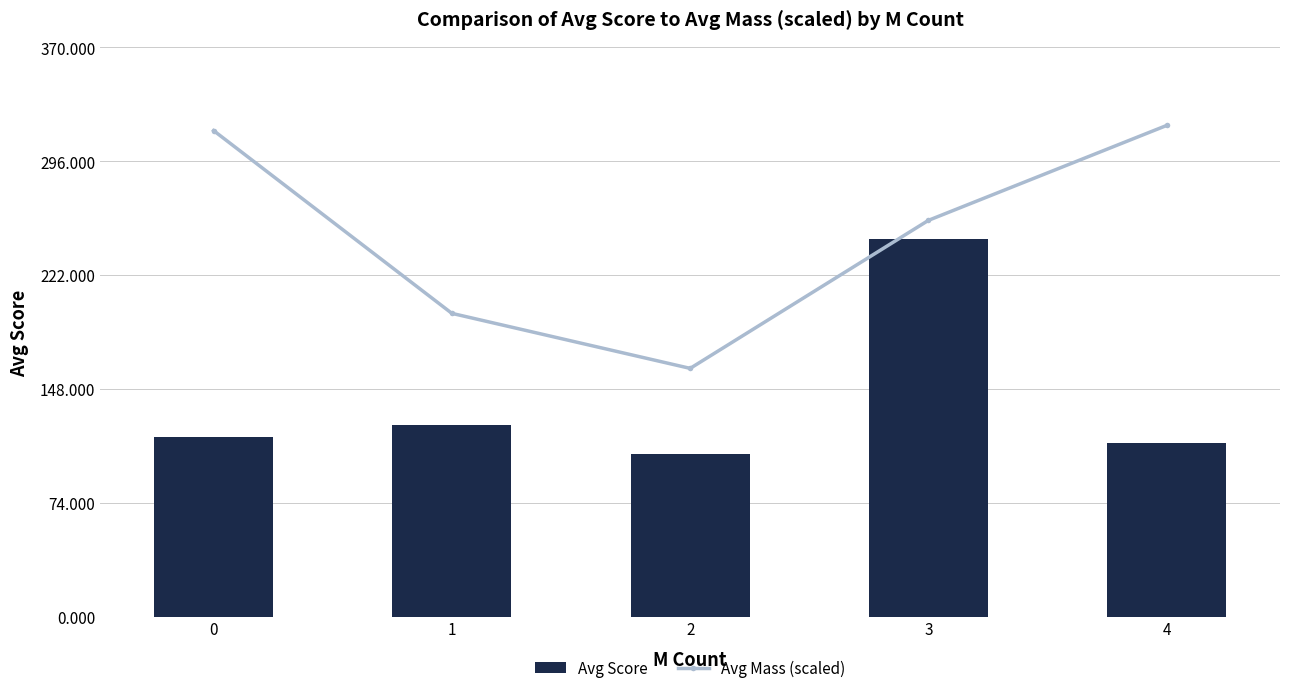

What is the difference between the maximum and minimum values in the Avg Score series?

139.8